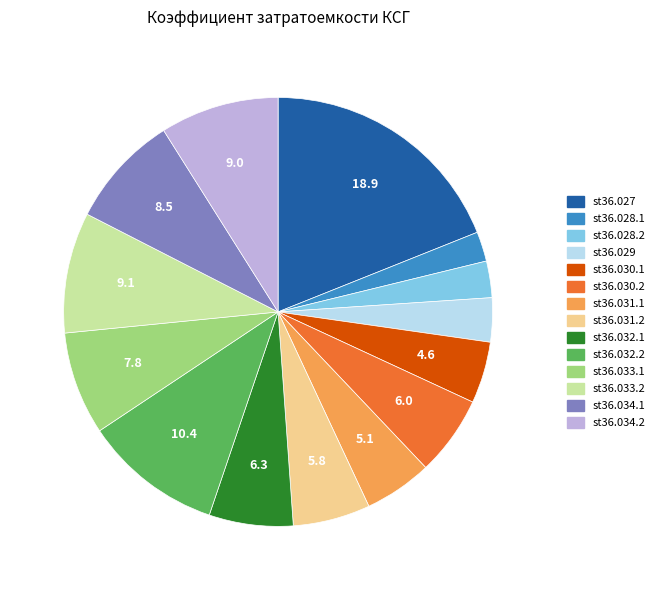

Between st36.031.2 and st36.034.2, which is larger?

st36.034.2